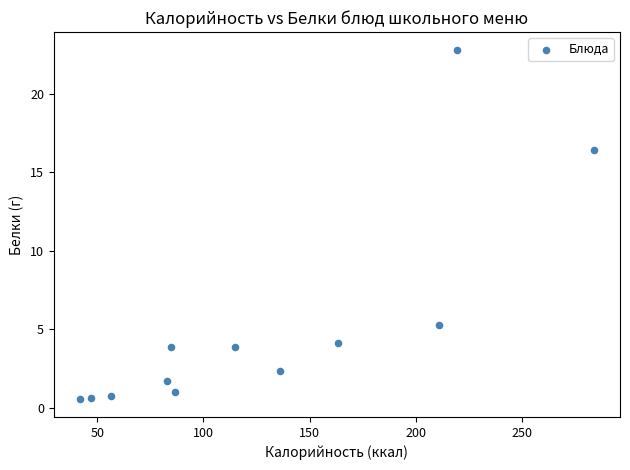

What Y value in the scatter plot is closest to 11?

16.4